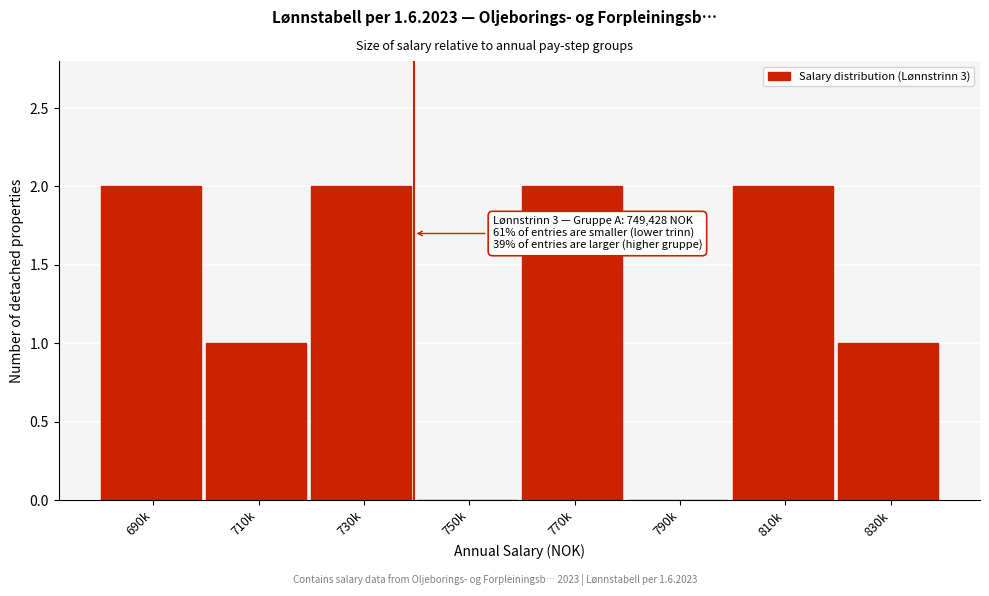

Reading right to left, extract all data points from this chart.

830k=1	810k=2	790k=0	770k=2	750k=0	730k=2	710k=1	690k=2